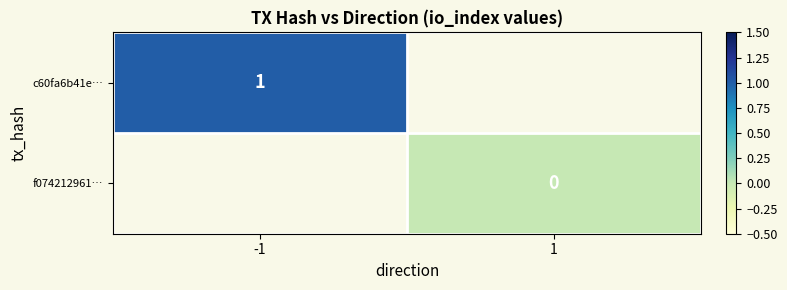

Count the number of categories in the chart.

2